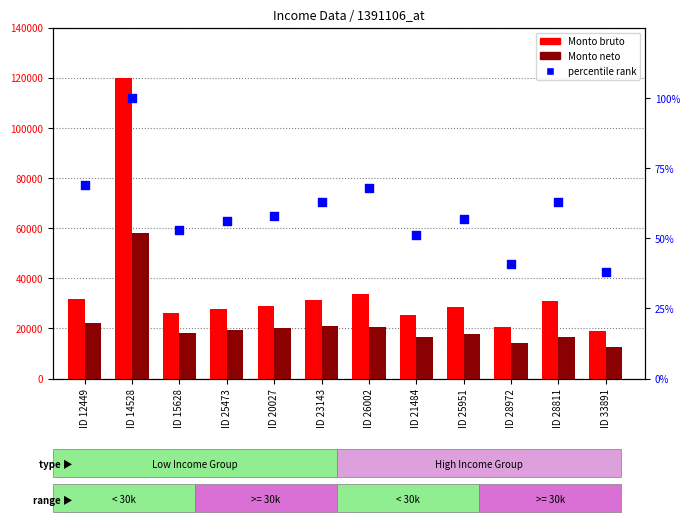

What is the total value across all series at ID 25473?

47248.5